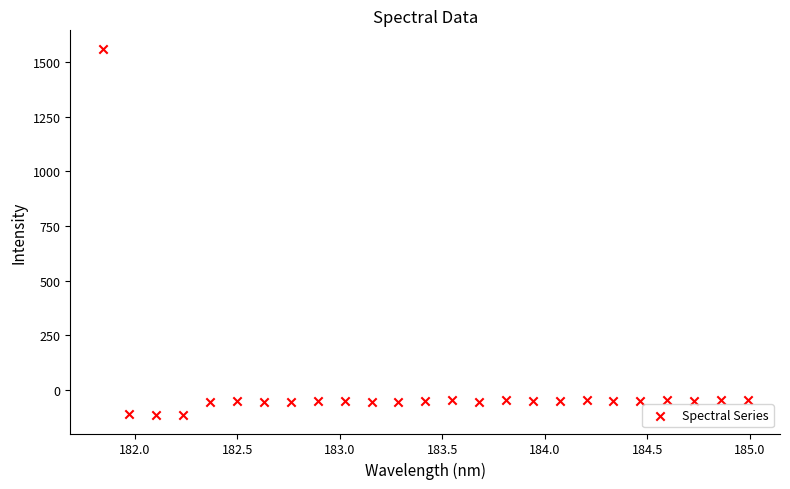

What is the range of X values (max minus min)?

3.1